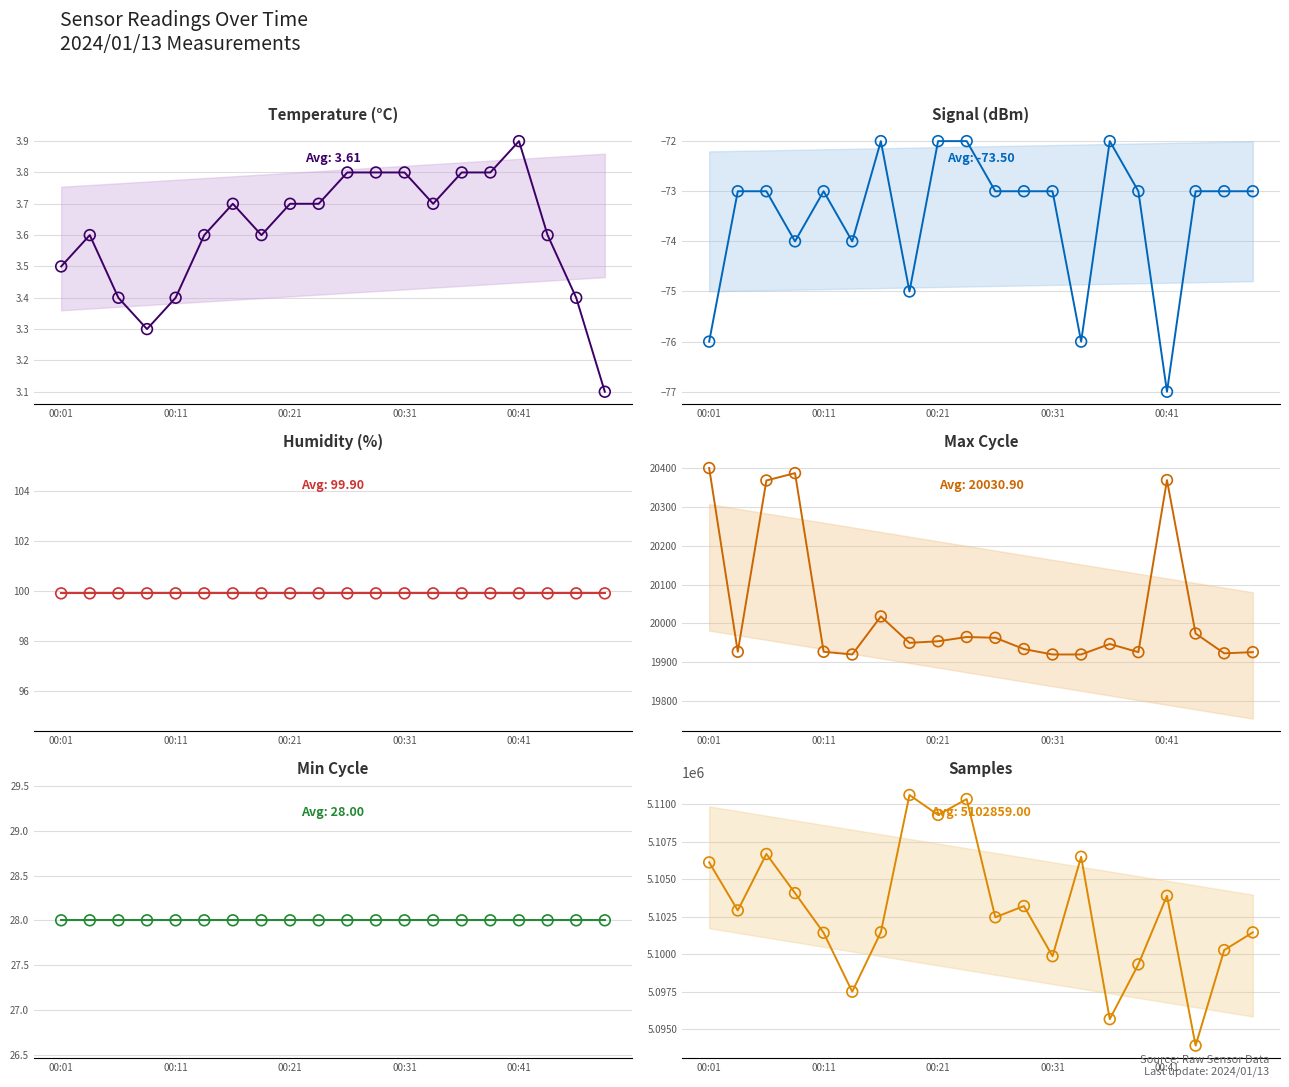

At how many categories does at least one series exceed 4404426?

20